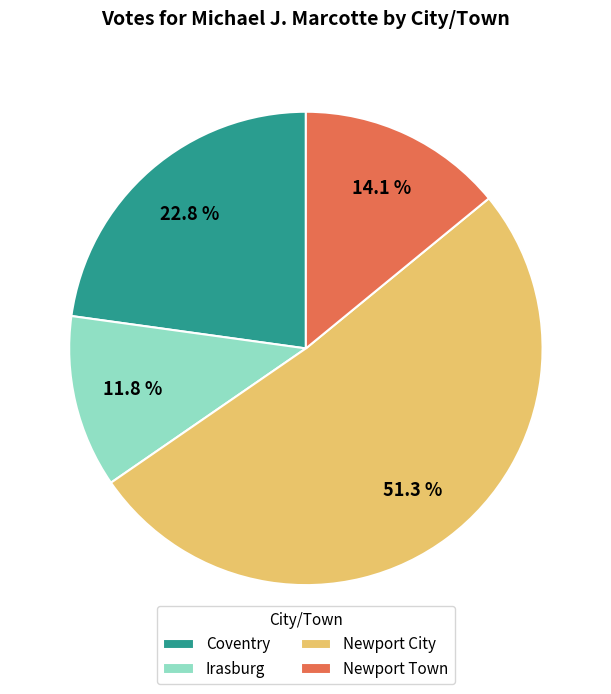

What is the ratio of the value at Newport City to the value at Newport Town?

3.6